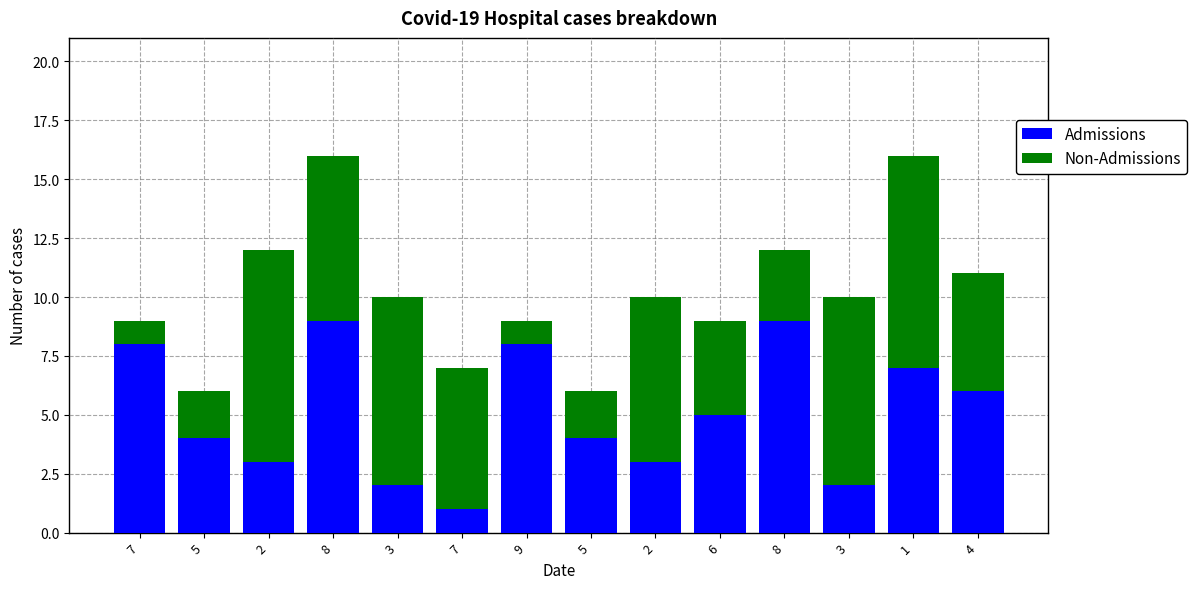

The value of Admissions at 1 is 5. True or false?

False